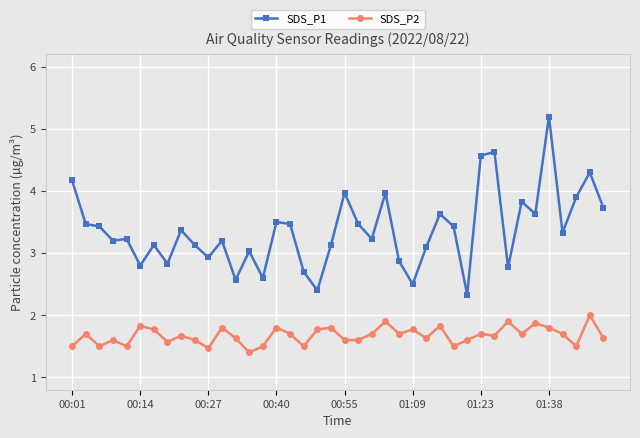

Which series has the largest total across all categories?

SDS_P1